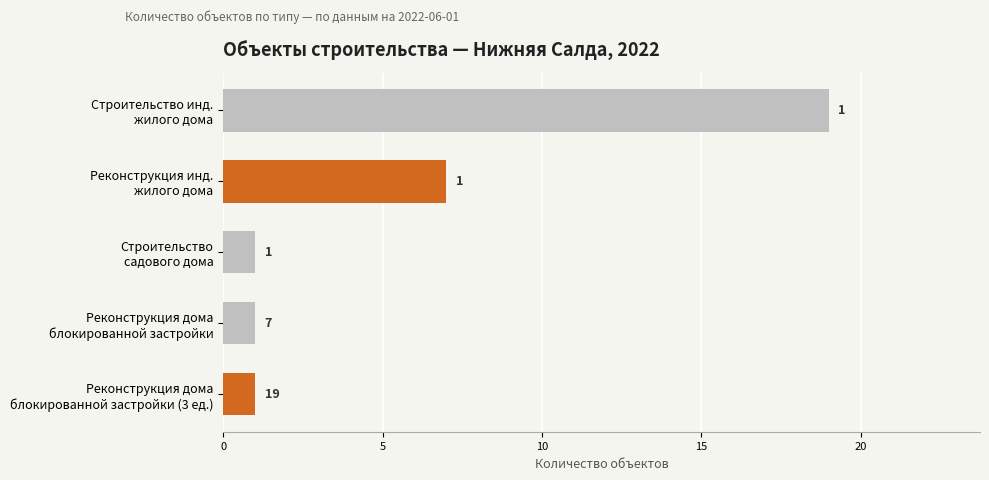

Reading bottom to top, extract all data points from this chart.

1	1	1	7	19